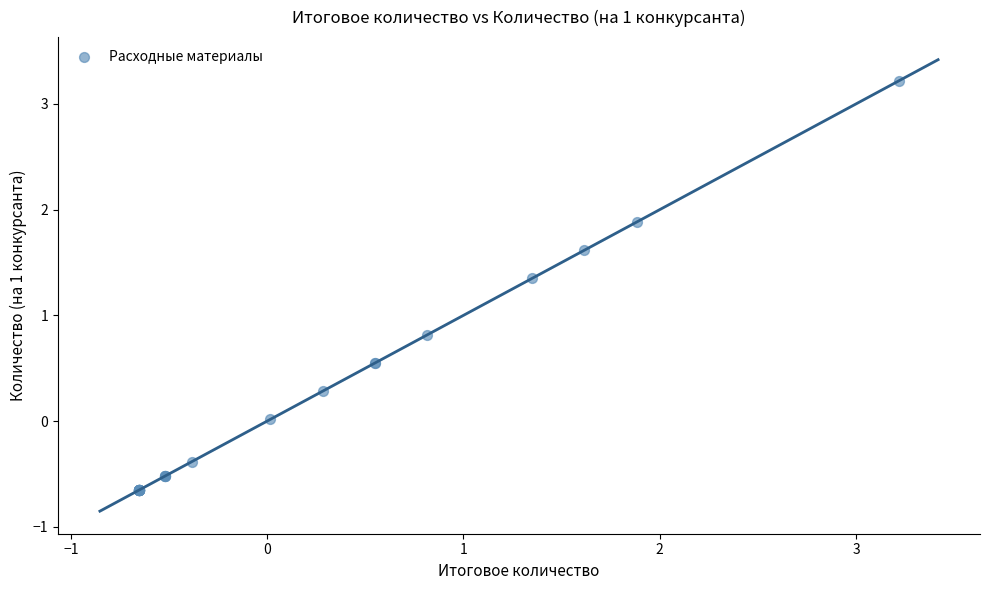

What Y value in the scatter plot is closest to 1?

0.8